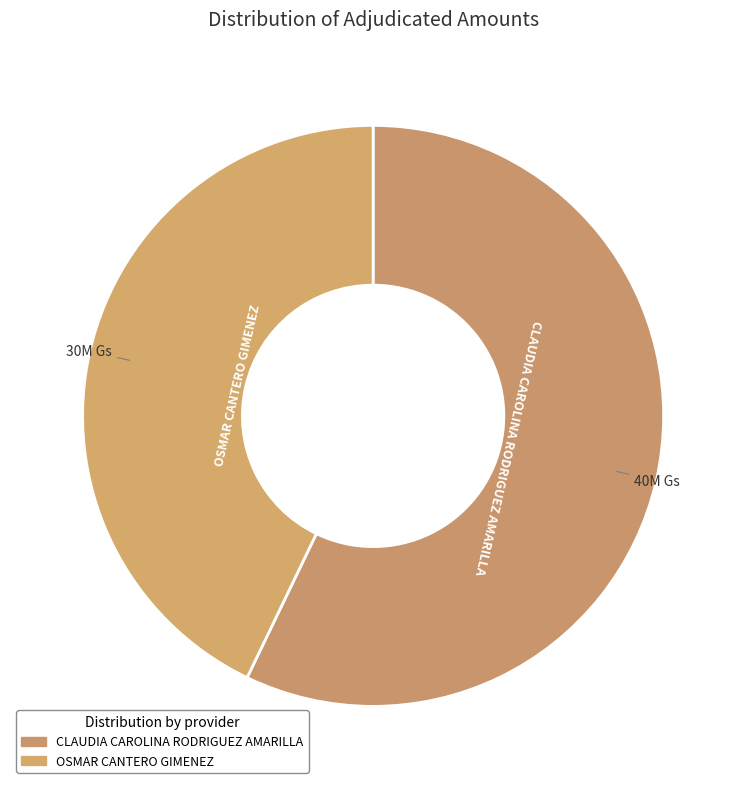

How many segments does this pie chart have?

2